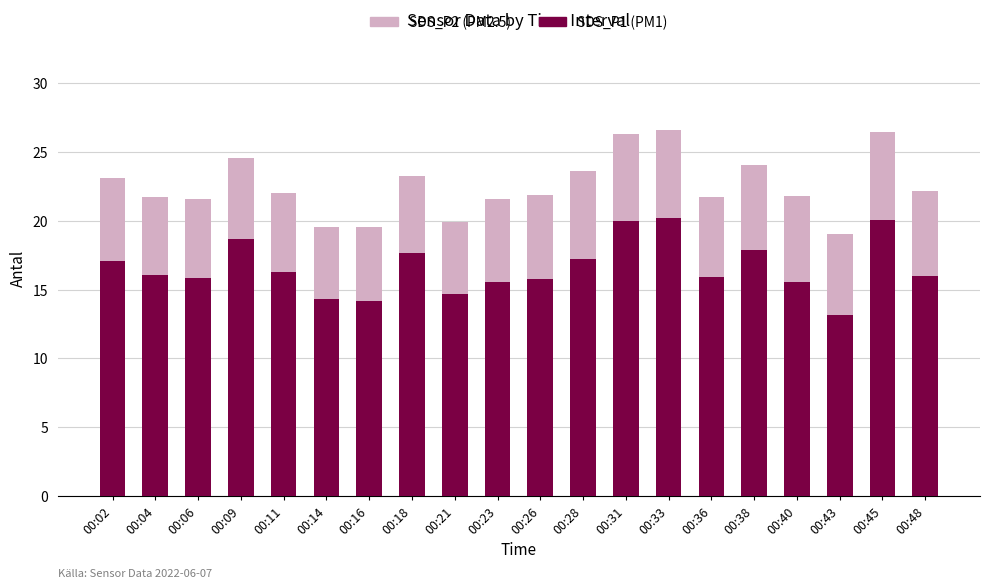

What is the total value across all series at 00:16?

19.6